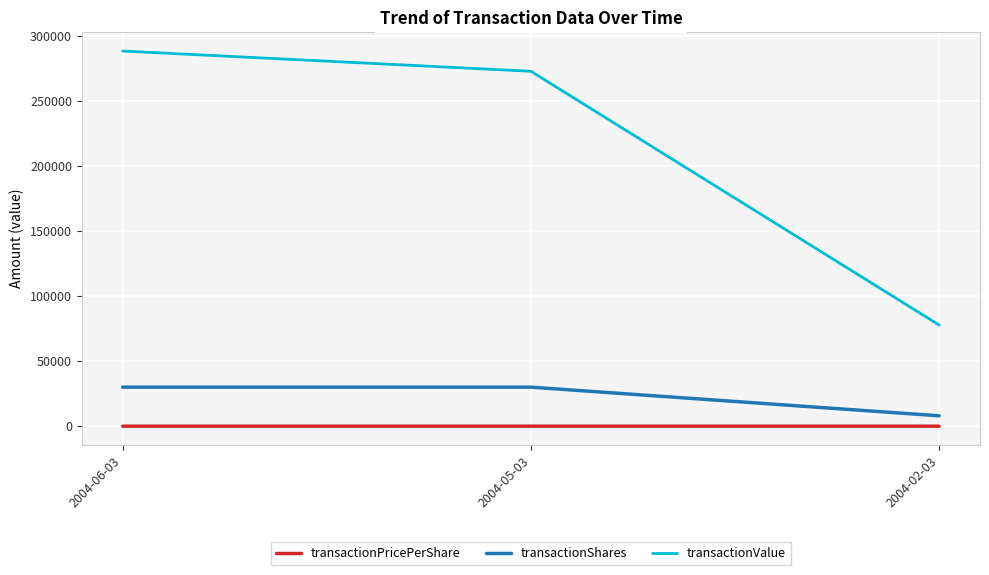

How many lines are shown in the chart?

3